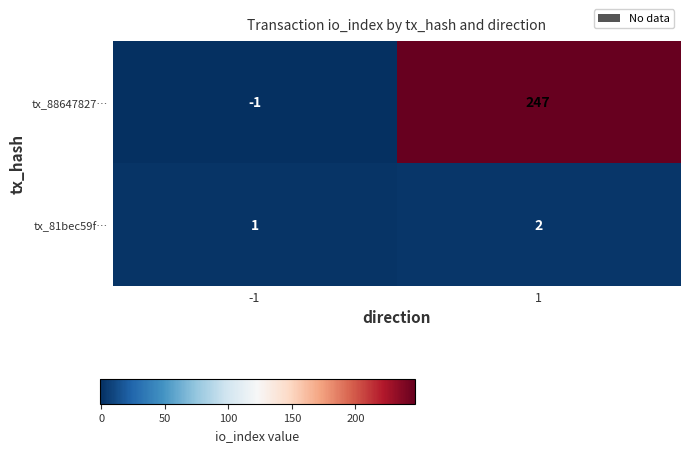

Which series has the largest range (max minus min)?

tx_88647827…